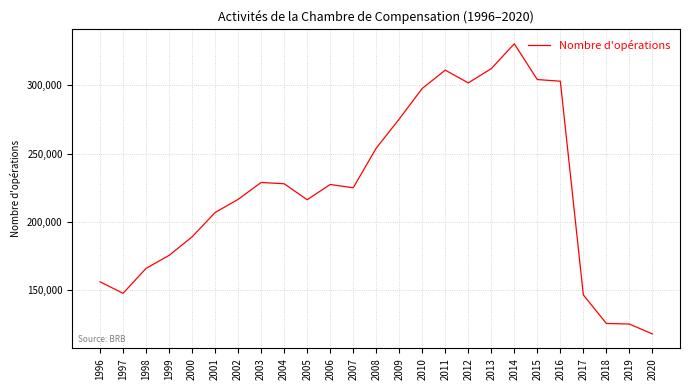

Read the value at 2012, to the nearest 50.

301850